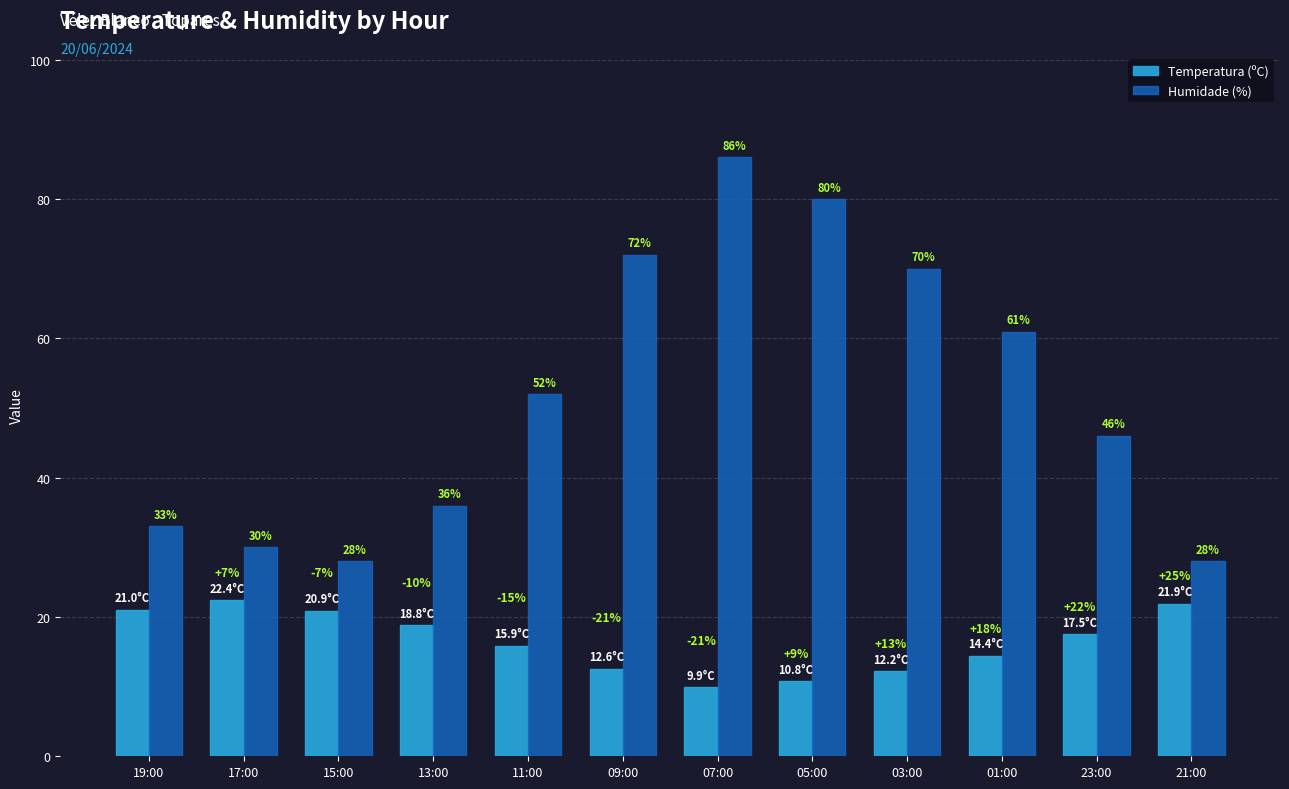

Which series has the largest total across all categories?

Humidade (%)